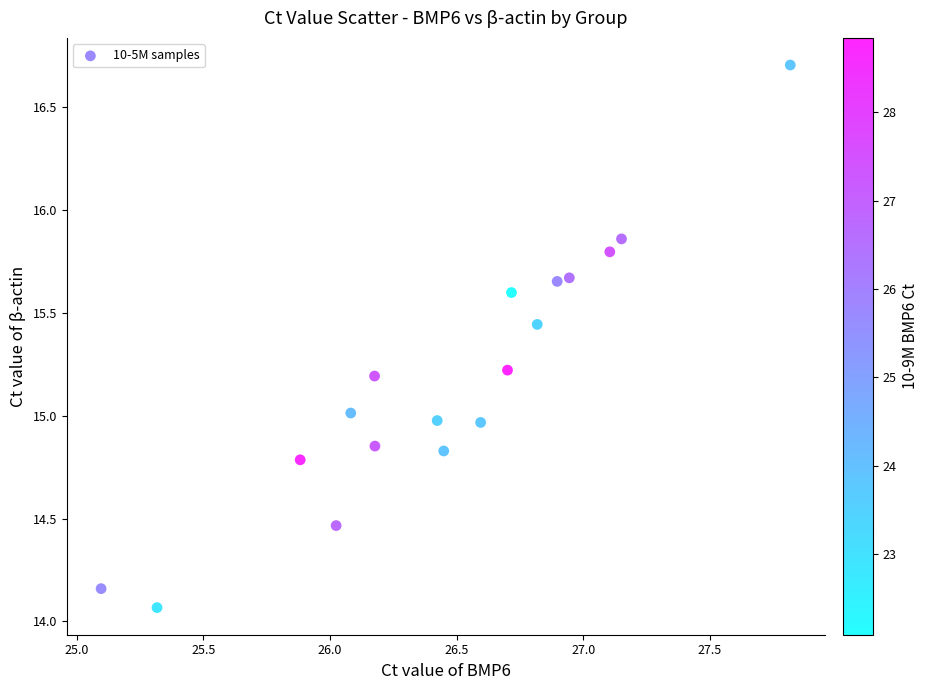

What is the range of X values (max minus min)?

2.7